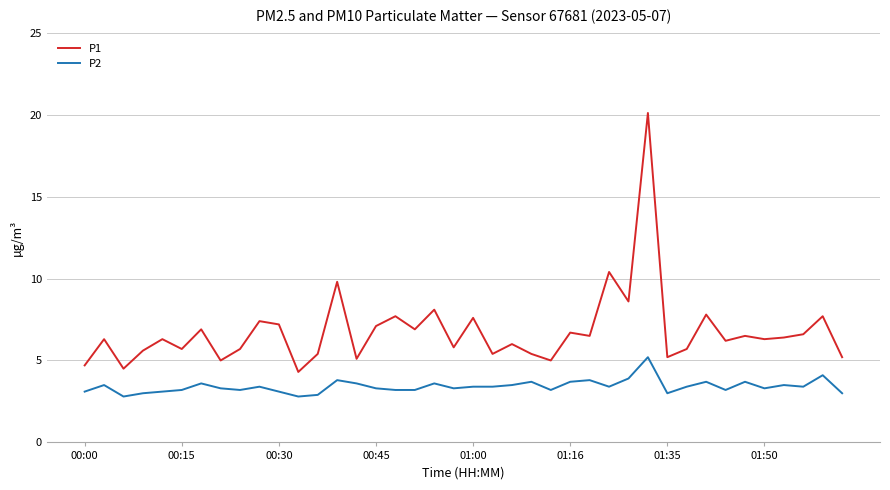

Is this an area chart (filled region under the line)?

No